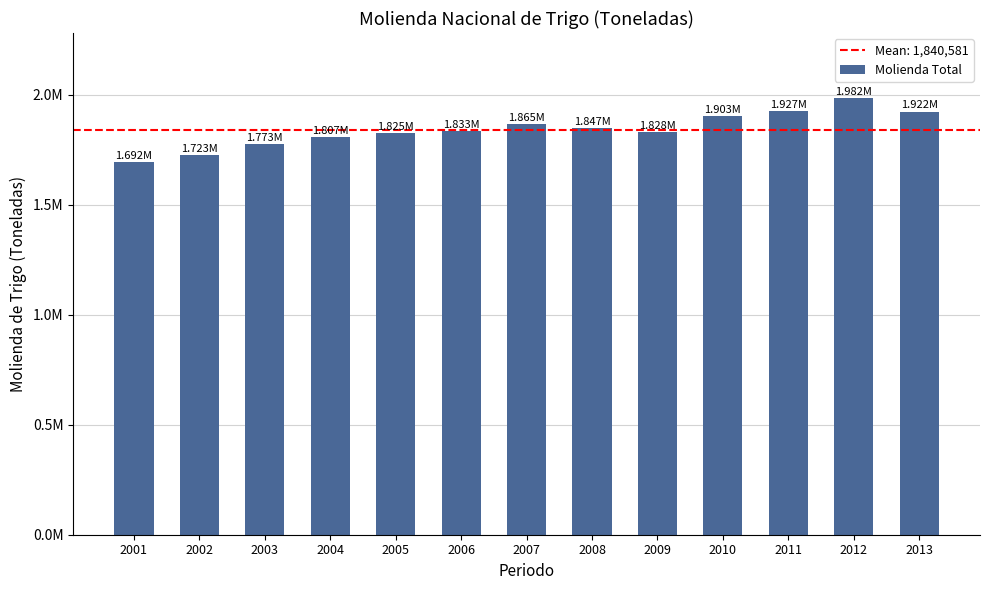

Is it true that the value at 2001 is 2966757?

False